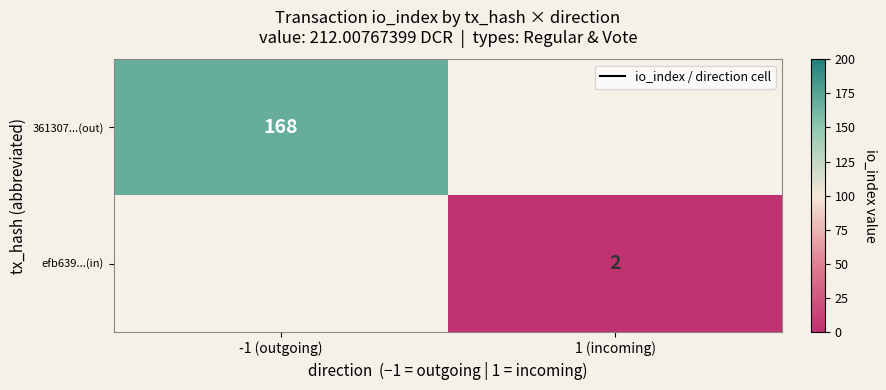

The value of efb639...(in) at 1 (incoming) is 1.2. True or false?

False